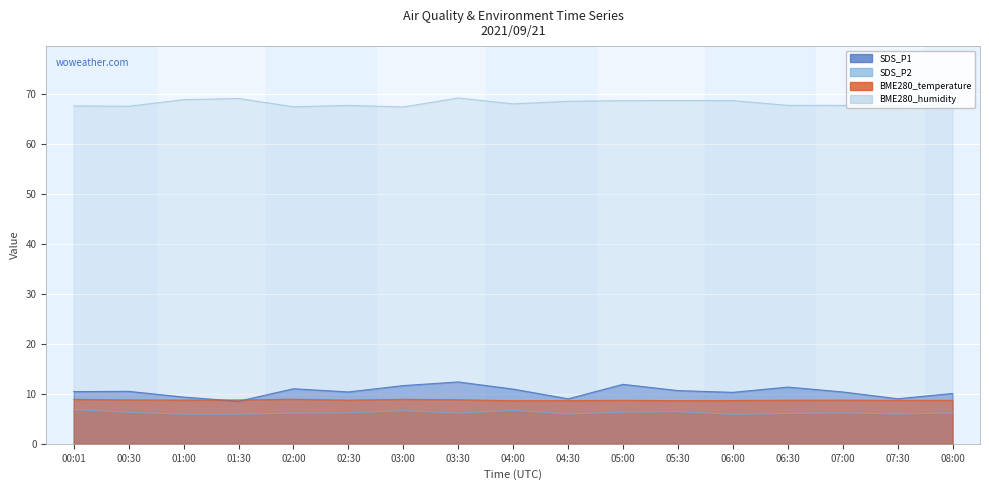

What is the minimum value shown in the chart?

5.9